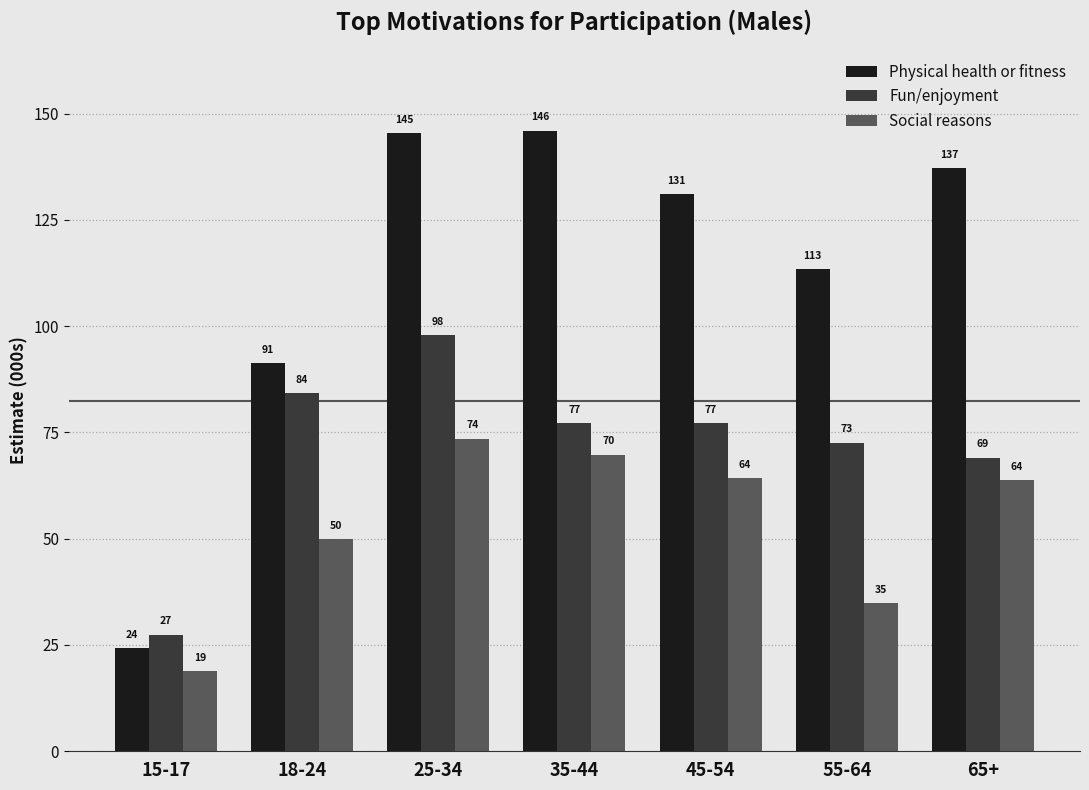

What is the difference between the maximum and minimum values in the Social reasons series?

54.7